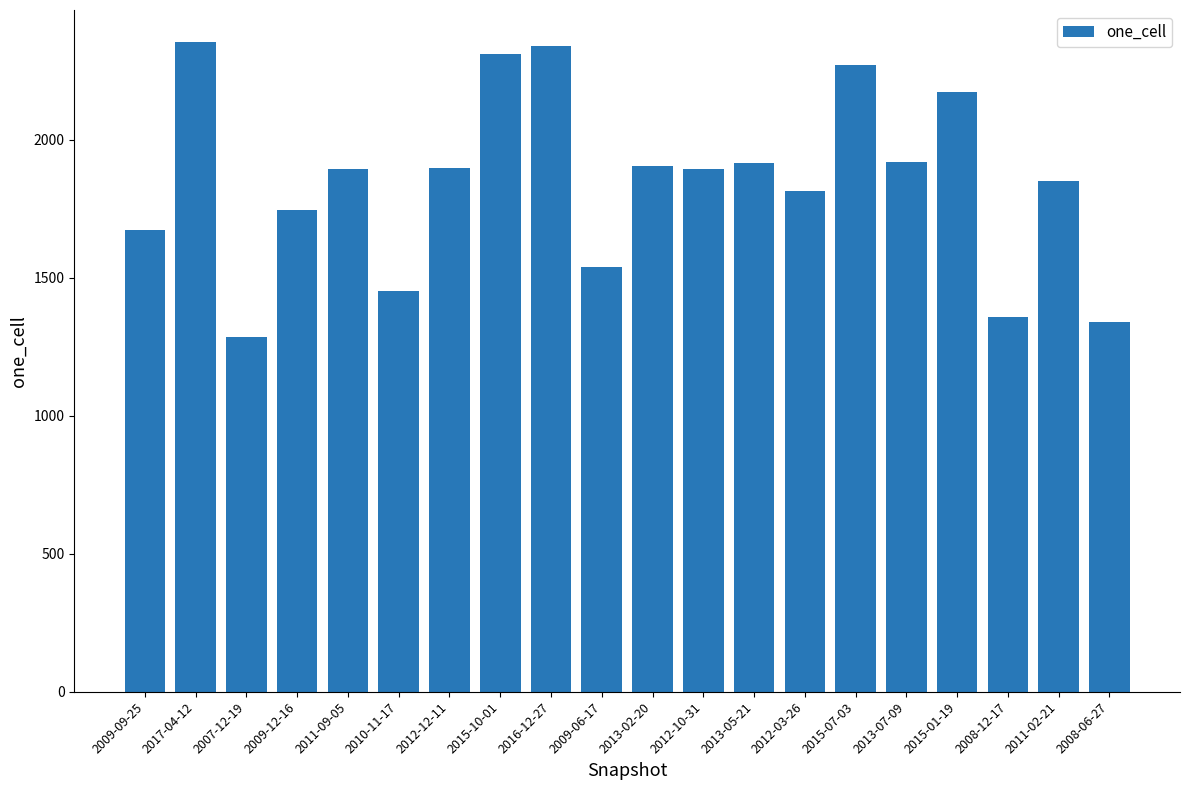

The value at 2015-01-19 is 2173. True or false?

True